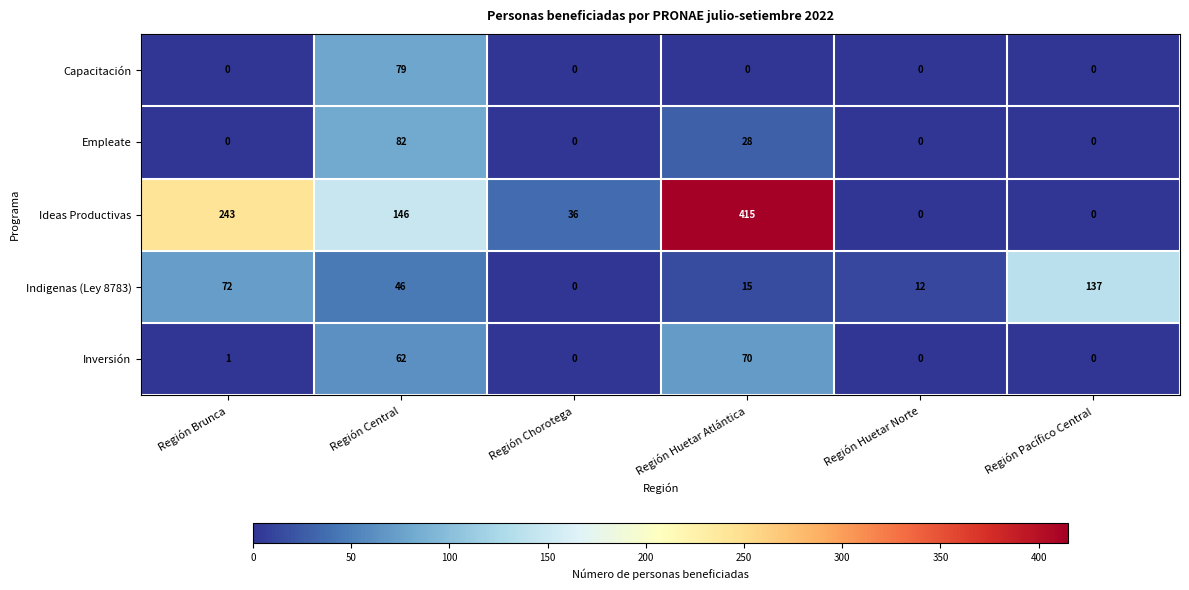

True or false: Empleate has a value of -40 at Región Pacífico Central.

False